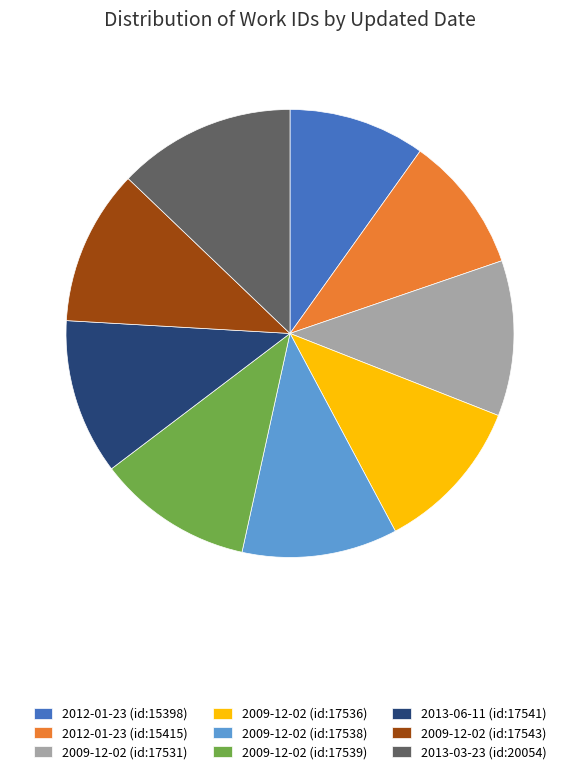

Count the number of slices in the pie.

9